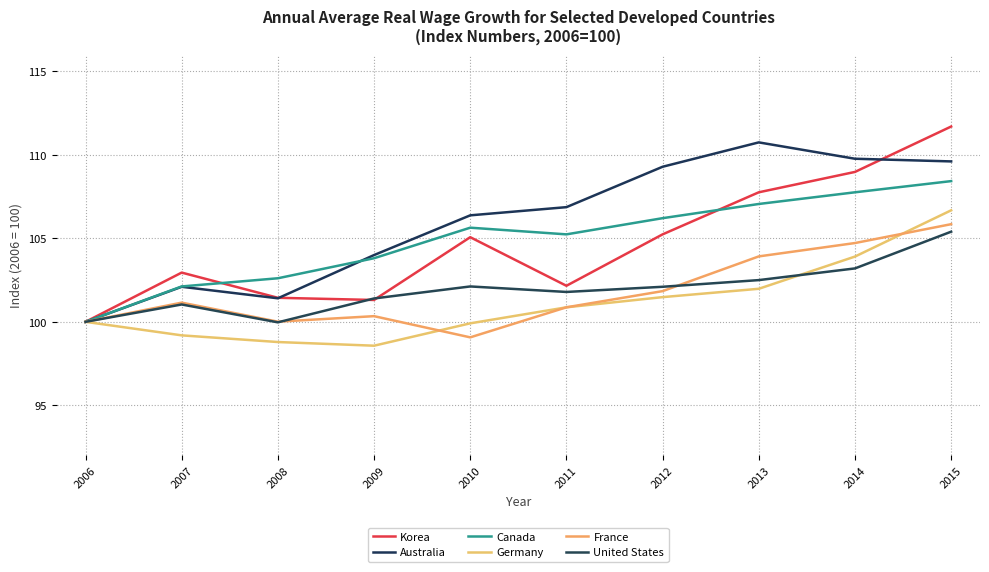

Is it true that Germany equals 98.8 at 2008?

True